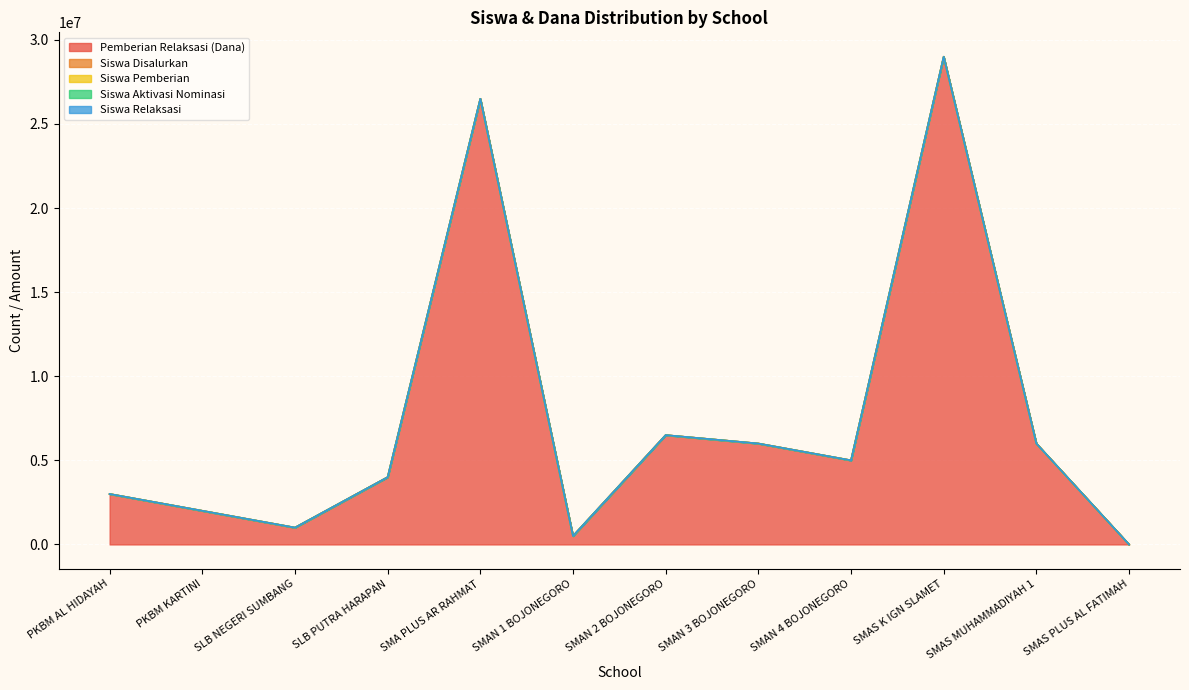

Is it true that Siswa Disalurkan equals 147 at SMAN 2 BOJONEGORO?

False